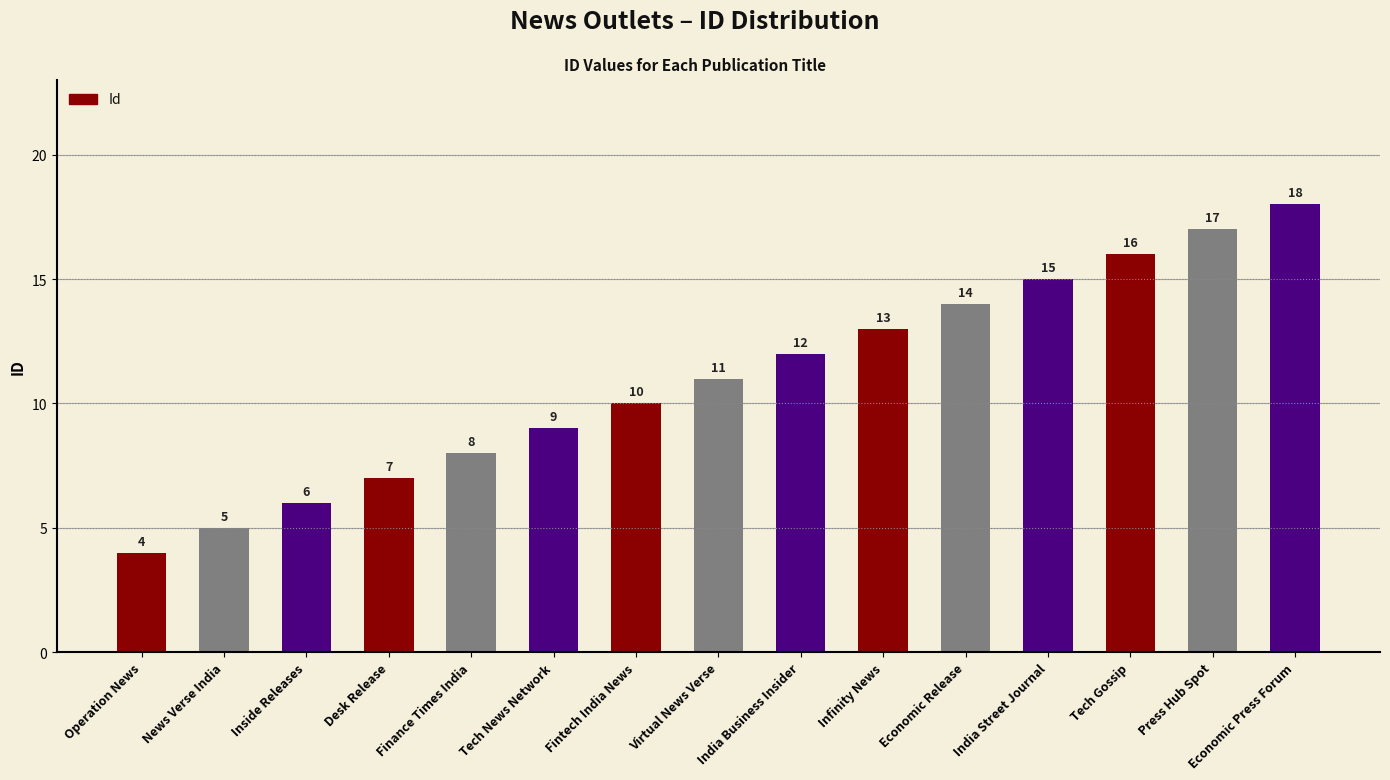

How many data points does each series have?

15